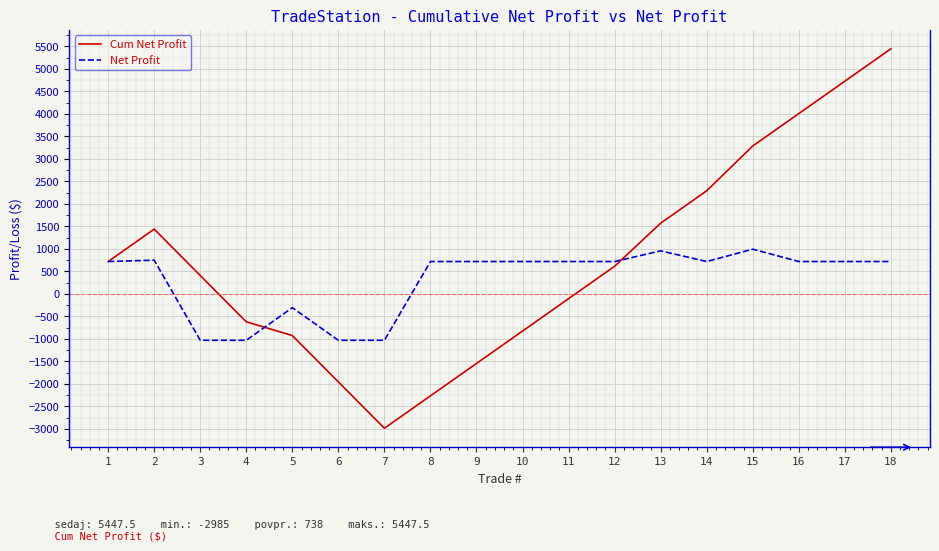

What is the difference between the maximum and second lowest values in the Net Profit series?

2025.0